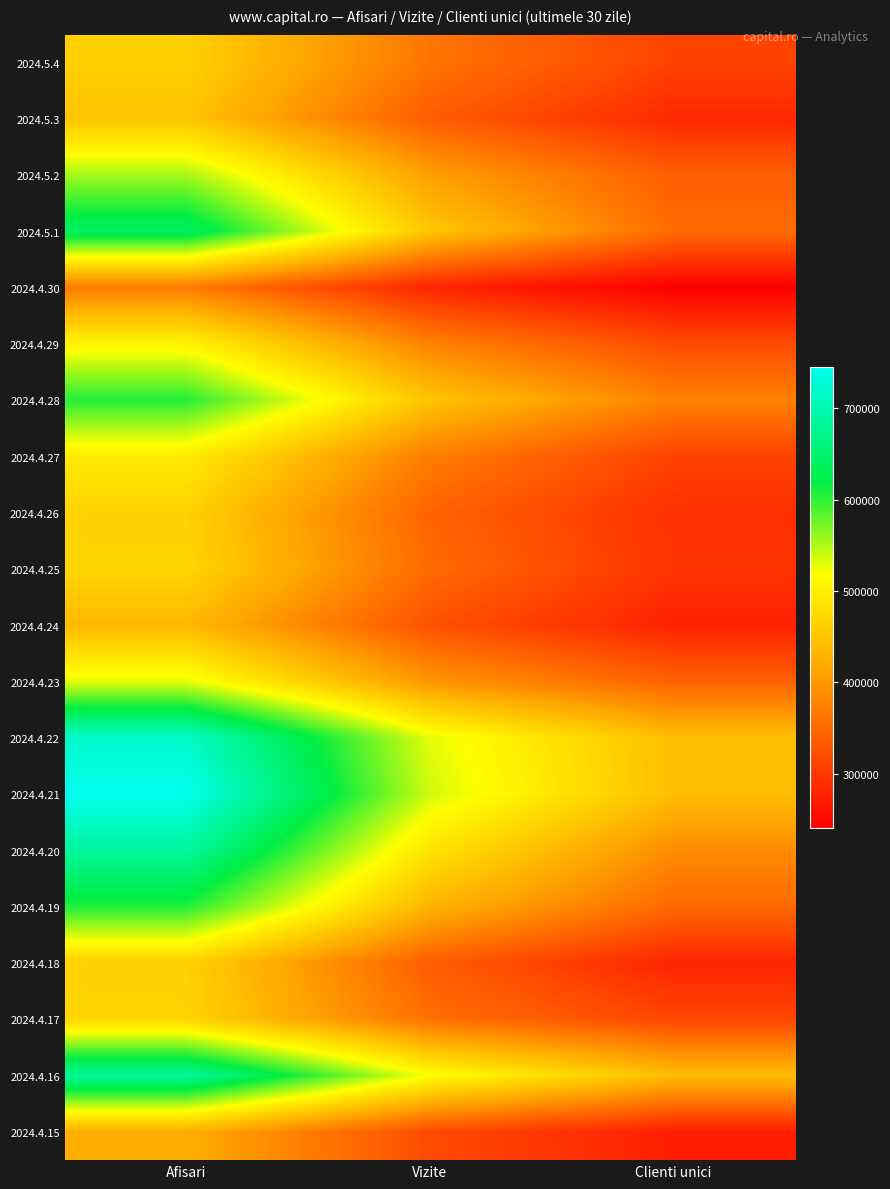

Rank the series at Afisari from highest to lowest value.

2024.4.21, 2024.4.22, 2024.4.20, 2024.4.16, 2024.5.1, 2024.4.19, 2024.4.28, 2024.5.2, 2024.4.23, 2024.4.29, 2024.4.27, 2024.4.25, 2024.4.17, 2024.4.26, 2024.4.18, 2024.5.4, 2024.5.3, 2024.4.24, 2024.4.15, 2024.4.30